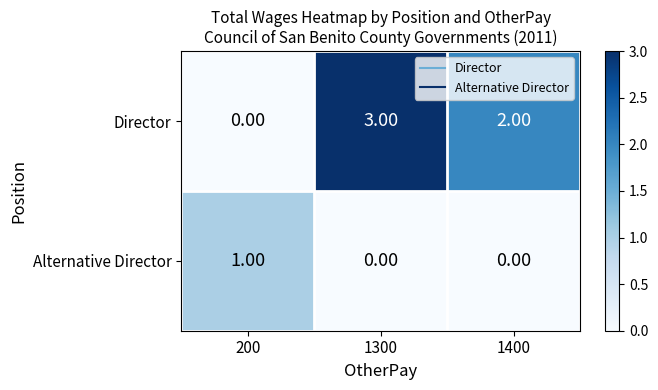

Which series changed the most between 1300 and 1400?

Director